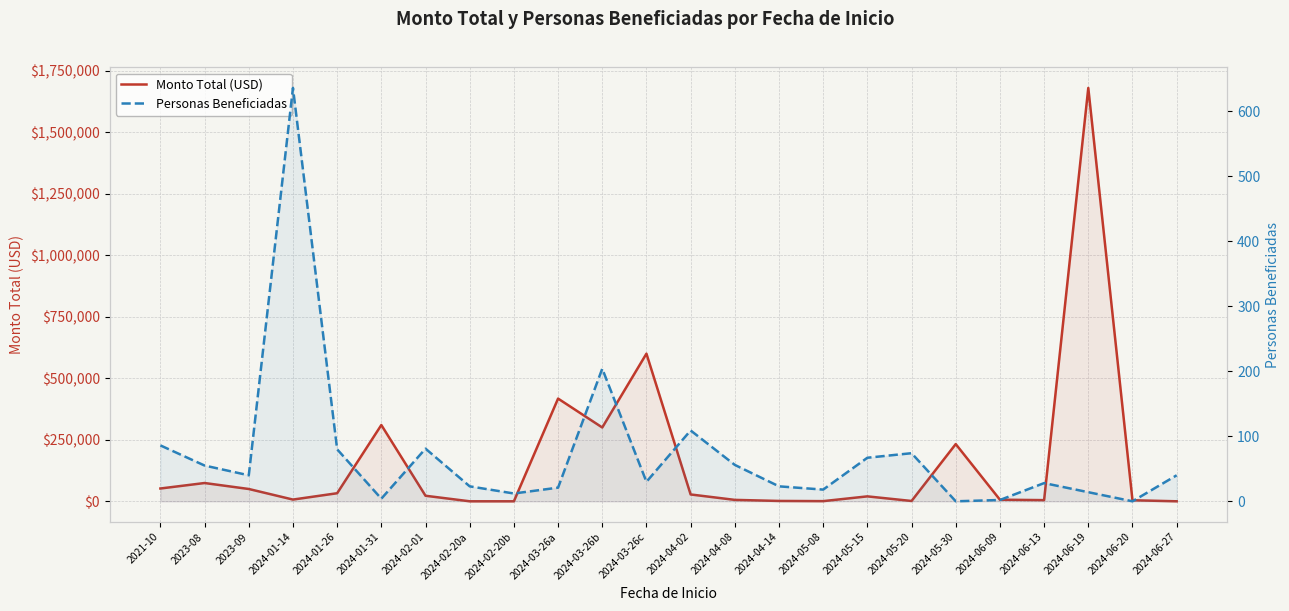

List the series in order of their overall mean, lowest first.

Personas Beneficiadas, Monto Total (USD)